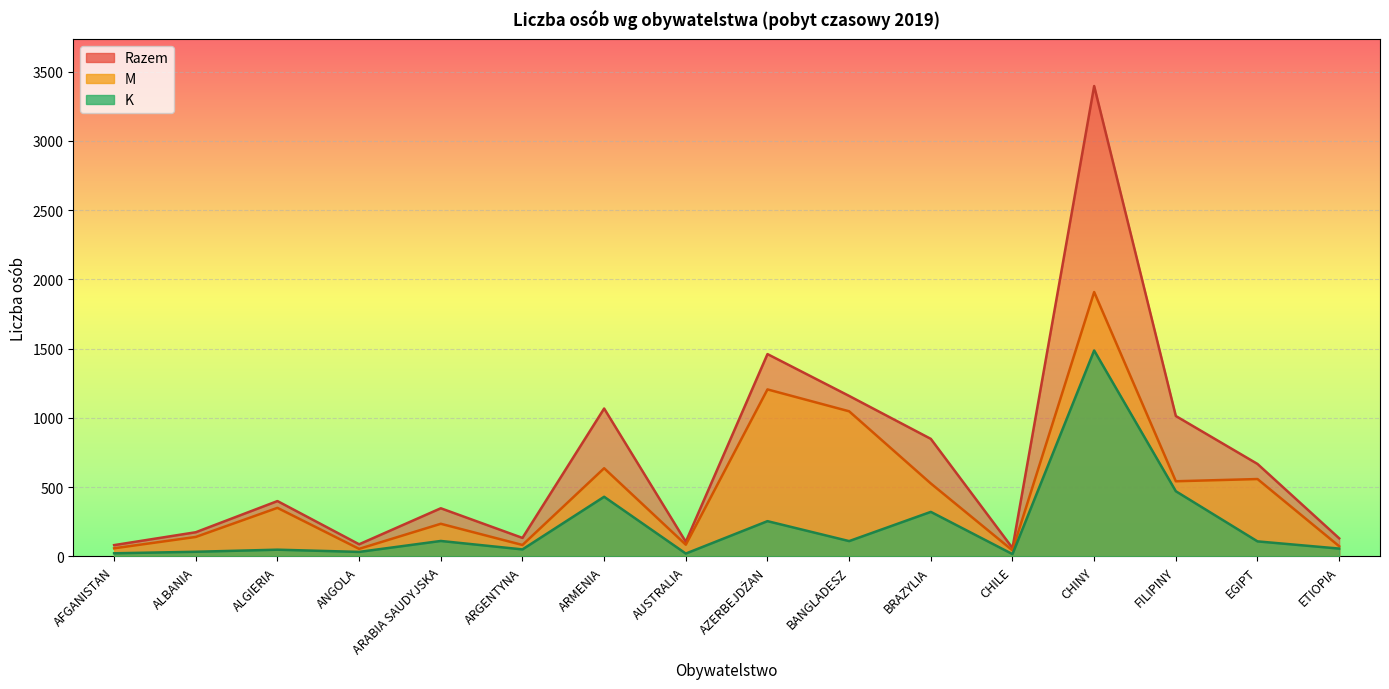

True or false: K and Razem intersect in this chart.

False